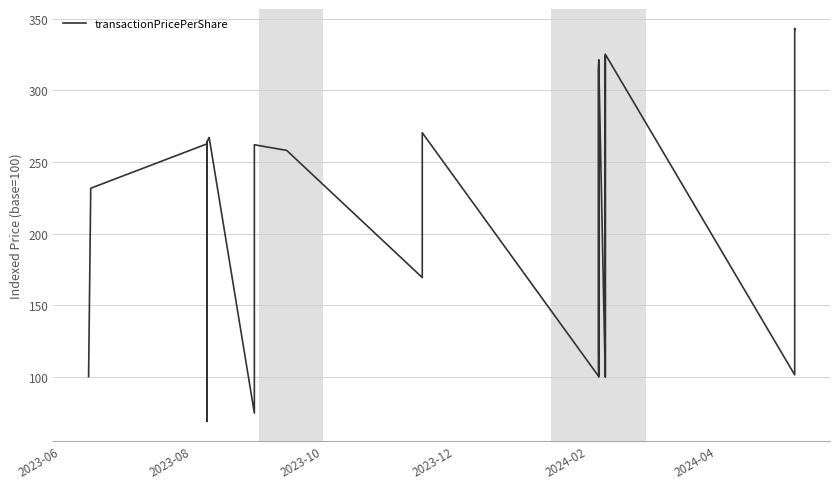

How many data points are less than 262?

17